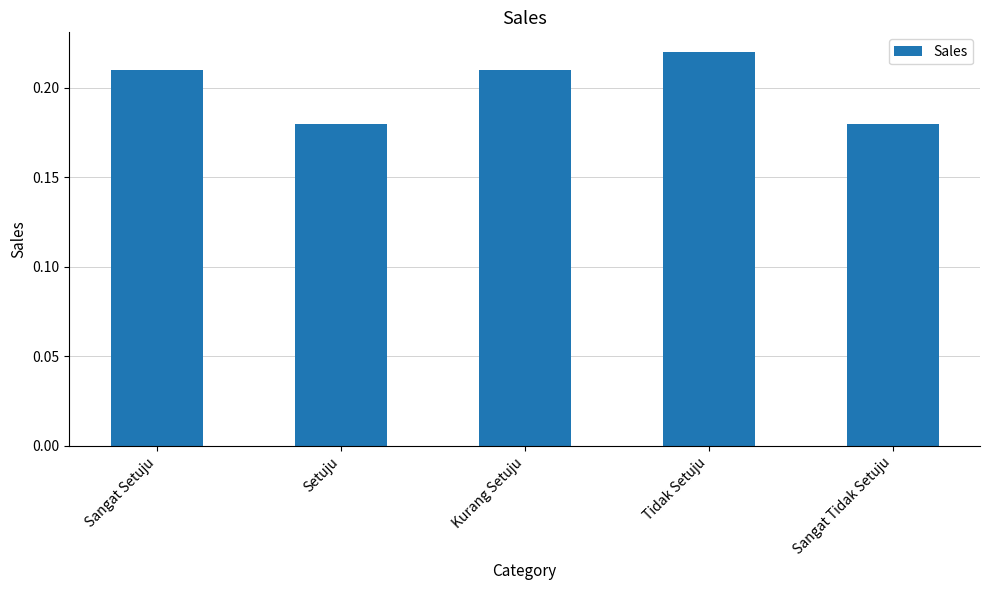

Which category has the highest value across all series?

Tidak Setuju